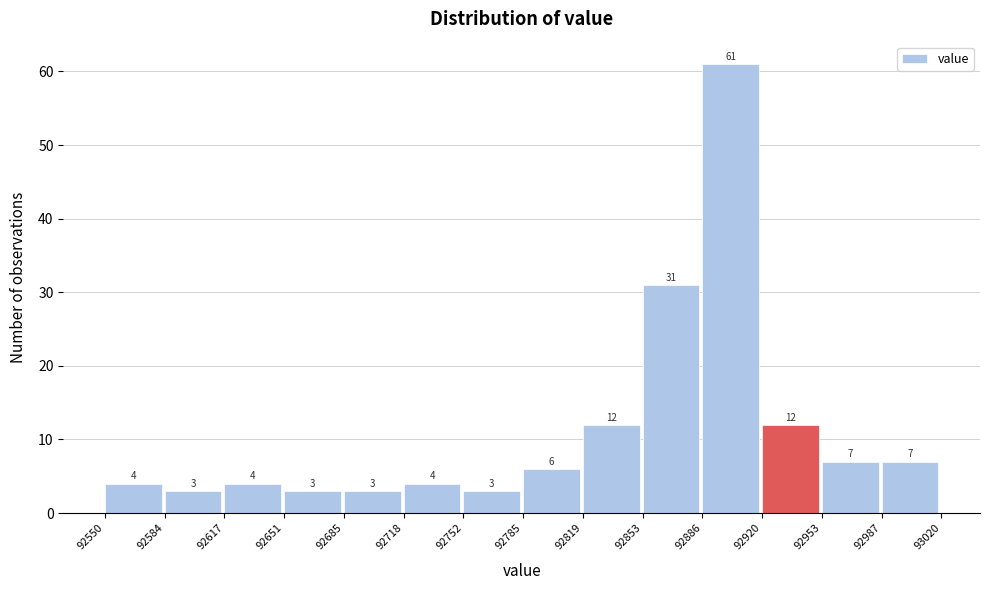

Reading left to right, transcribe this chart: for each bar, give the range it covers on the x-axis and its height.

92550 to 92584: 4
92584 to 92617: 3
92617 to 92651: 4
92651 to 92685: 3
92685 to 92718: 3
92718 to 92752: 4
92752 to 92785: 3
92785 to 92819: 6
92819 to 92853: 12
92853 to 92886: 31
92886 to 92920: 61
92920 to 92953: 12
92953 to 92987: 7
92987 to 93020: 7